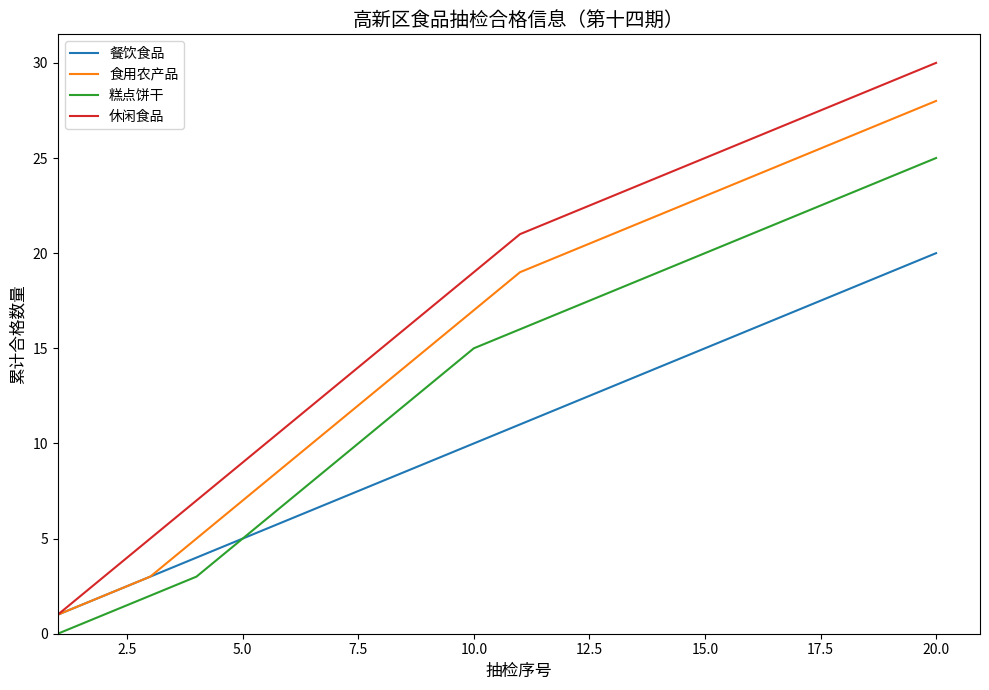

Which series has the largest total across all categories?

休闲食品